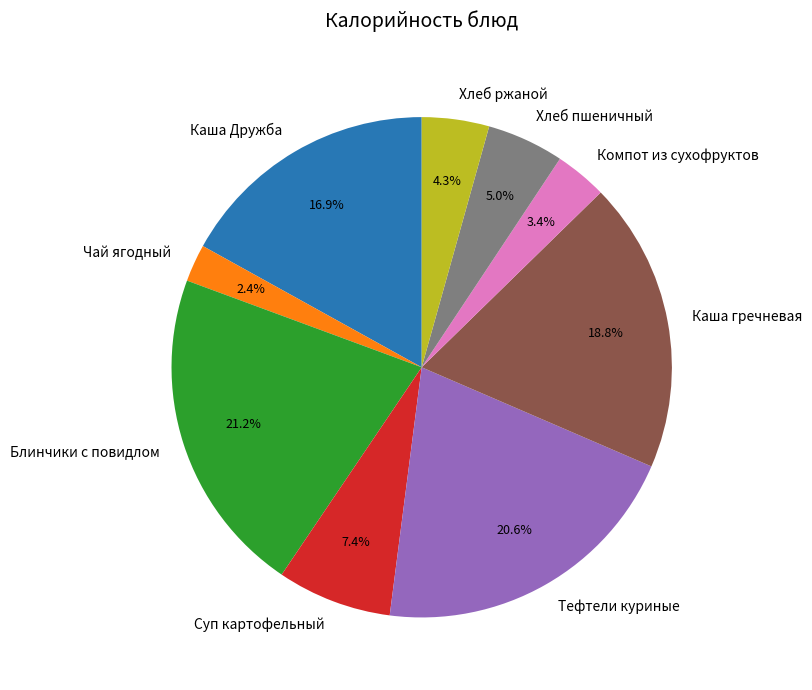

Is the sum of Каша Дружба and Чай ягодный greater than half?

No